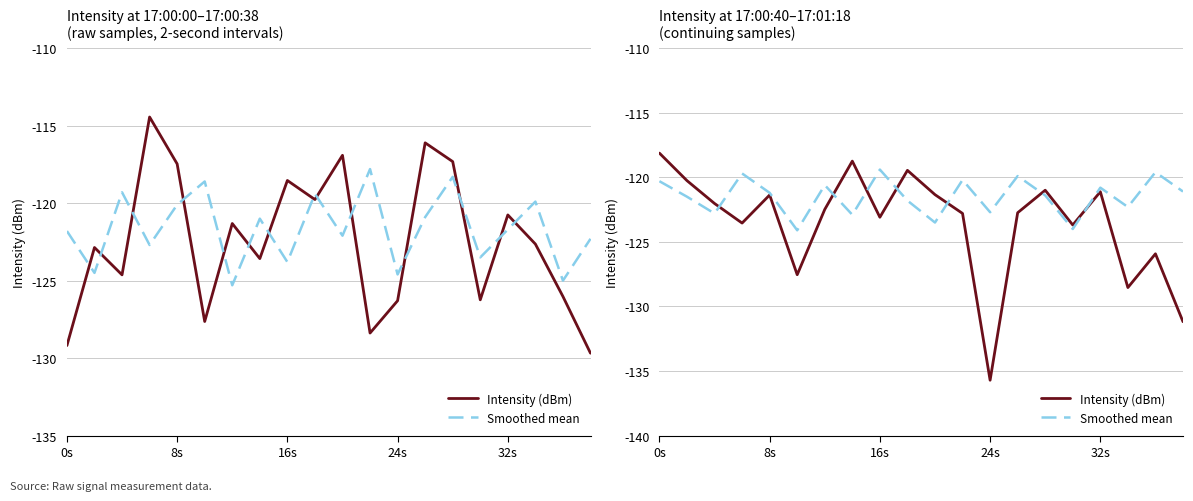

The Intensity (dBm) series shows -203.6 at 8s. True or false?

False